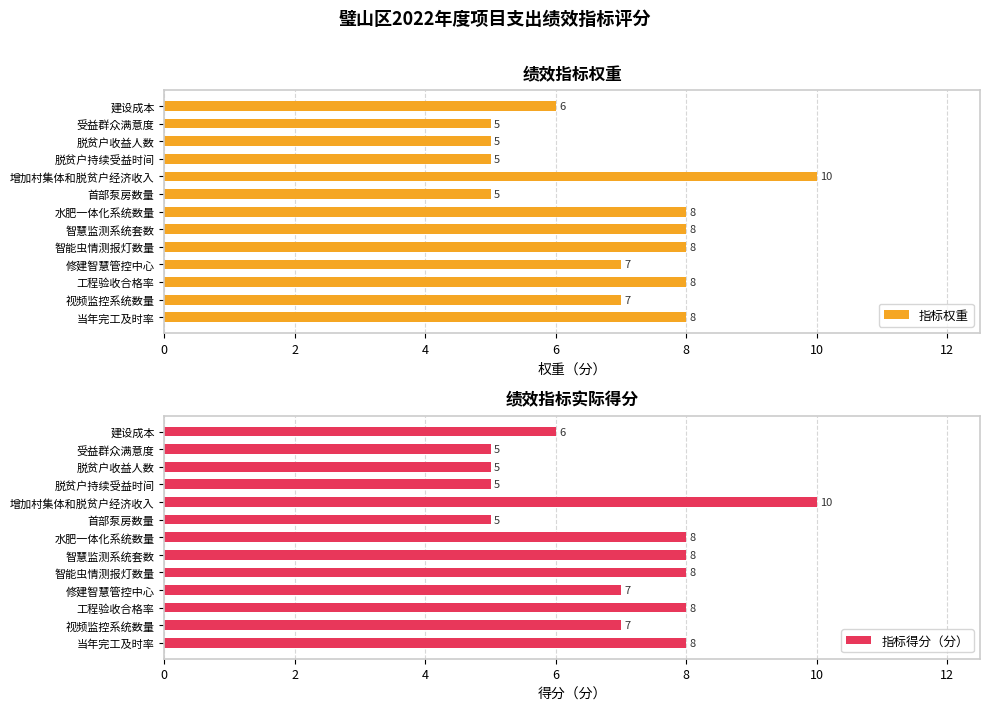

The value of 指标得分（分） at 脱贫户持续受益时间 is 8. True or false?

False